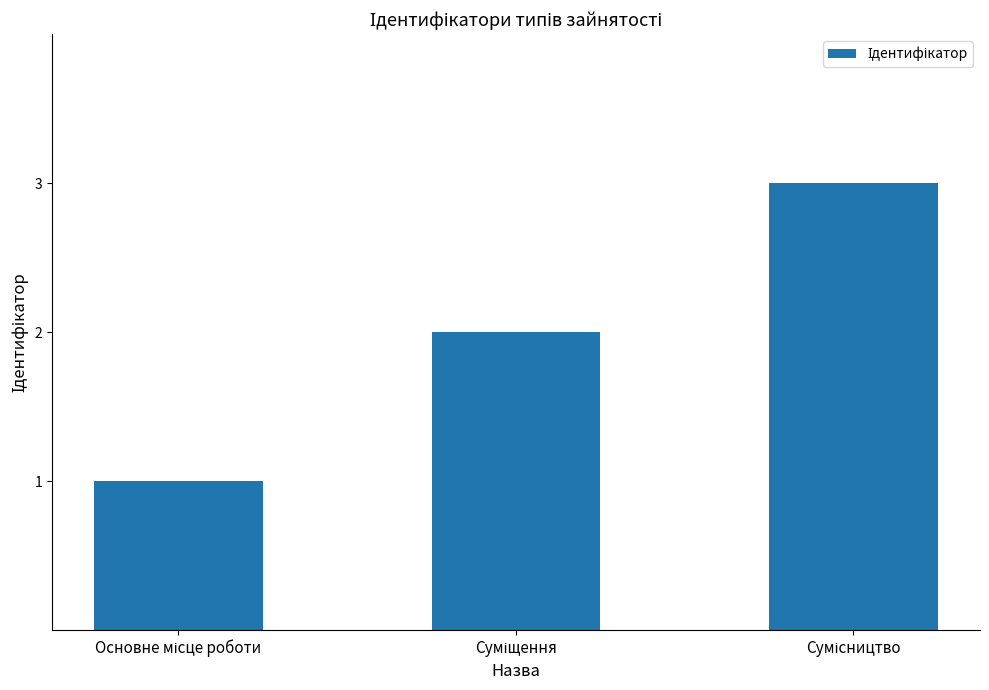

Count the values in the range 1 to 3.

3